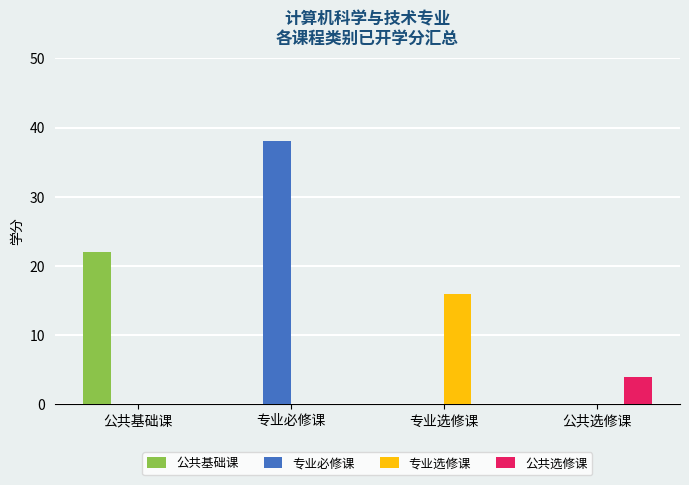

Is the value of 公共基础课 at 公共基础课 greater than the value of 公共选修课 at 专业选修课?

Yes